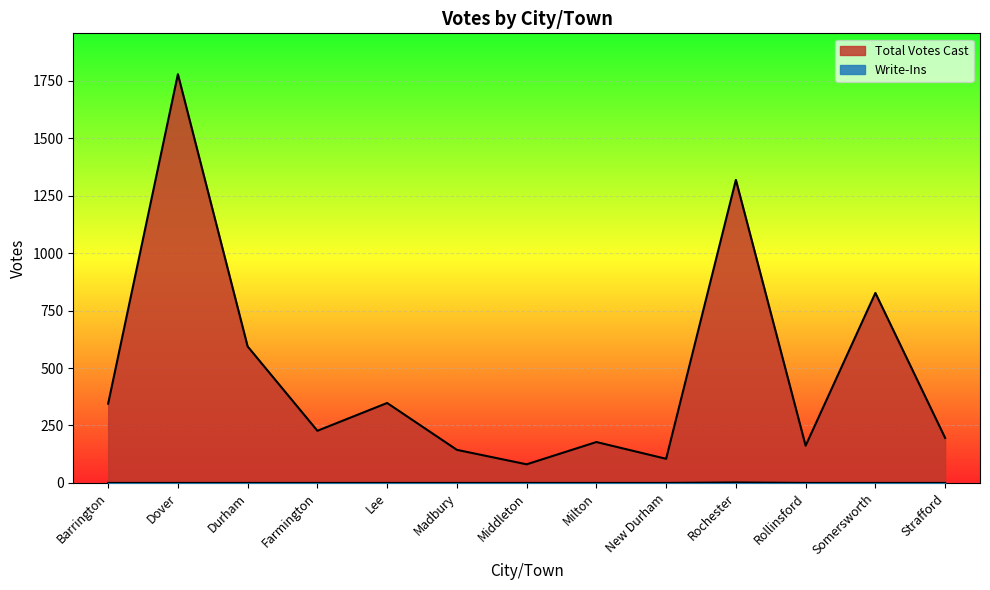

At which category is the sum across all series the highest?

Dover